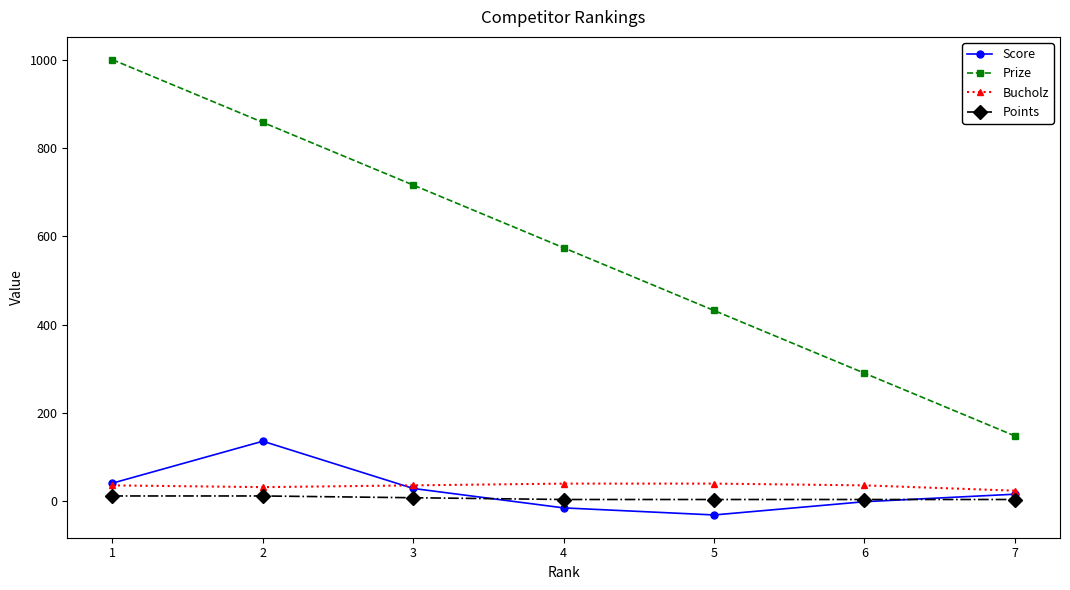

Count the number of categories in the chart.

7